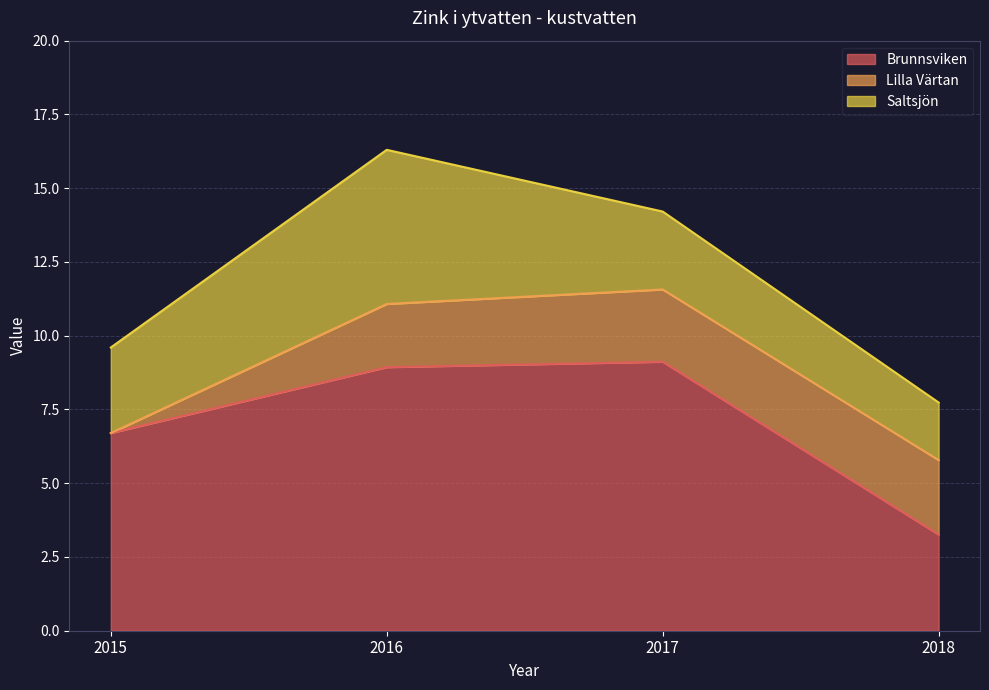

Which series has the largest range (max minus min)?

Brunnsviken